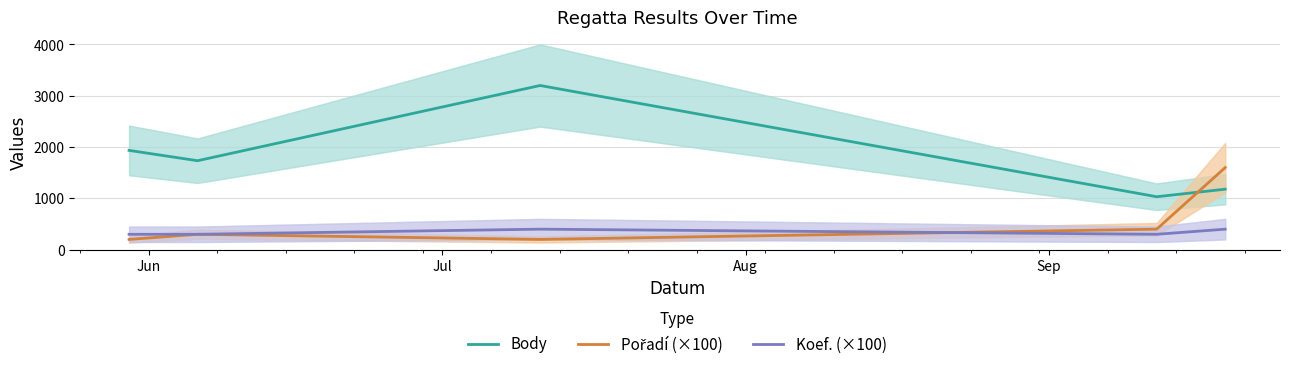

How many series are shown in this chart?

3